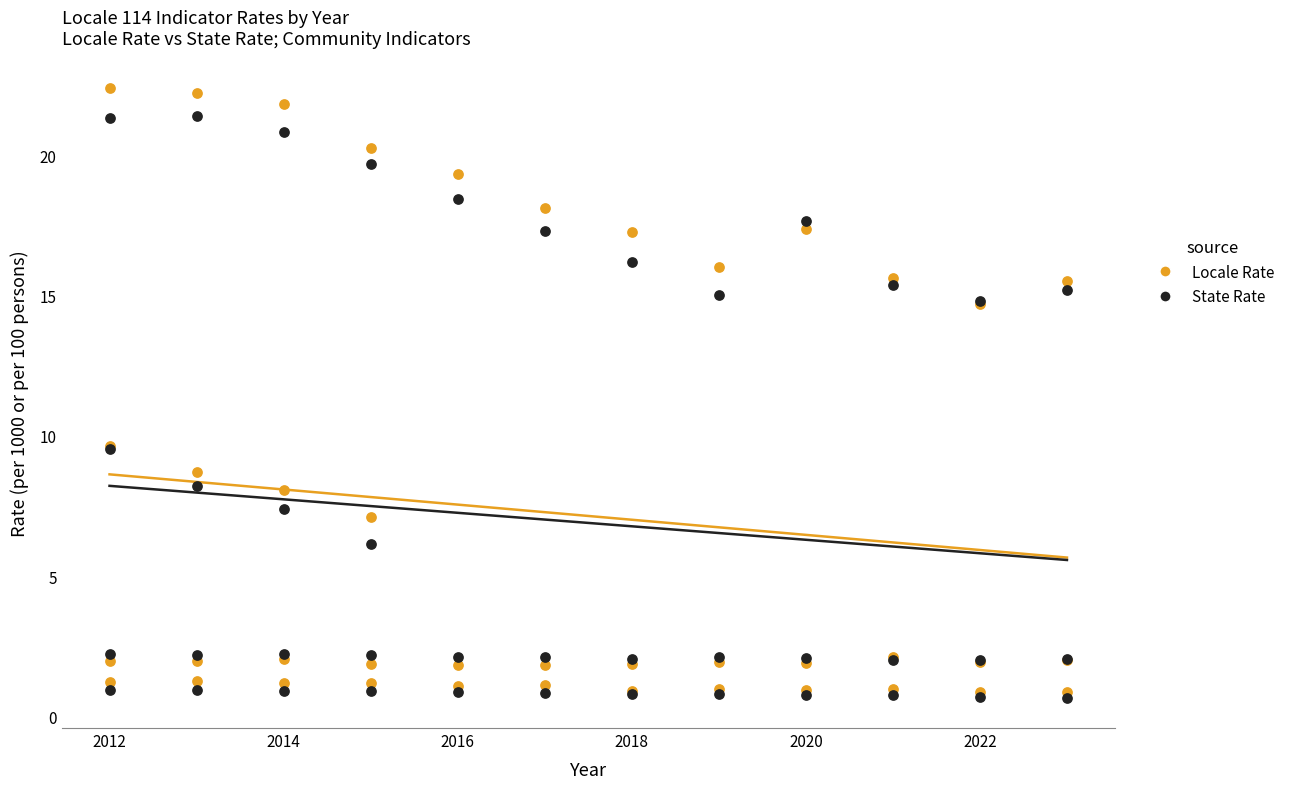

What are all the series names shown in the legend?

Locale Rate, State Rate